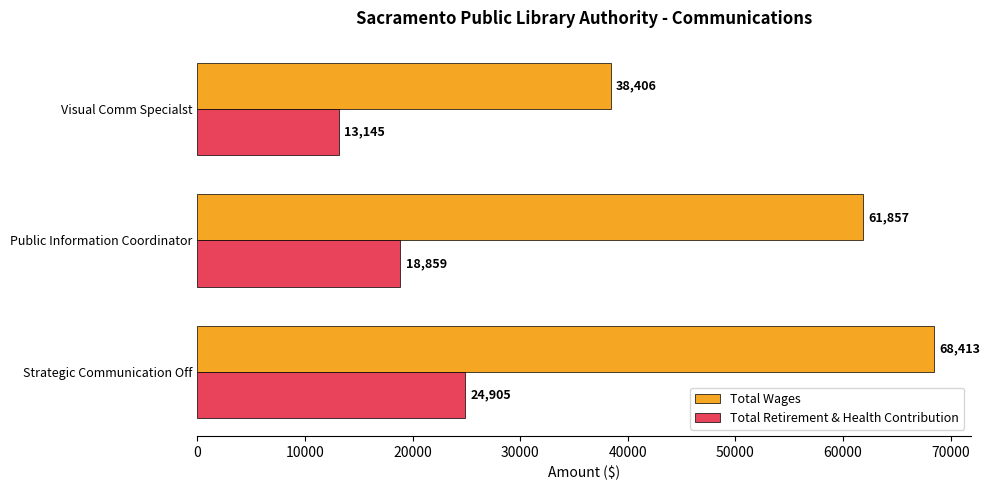

Count the Total Wages values in the range 38406 to 68413.

3